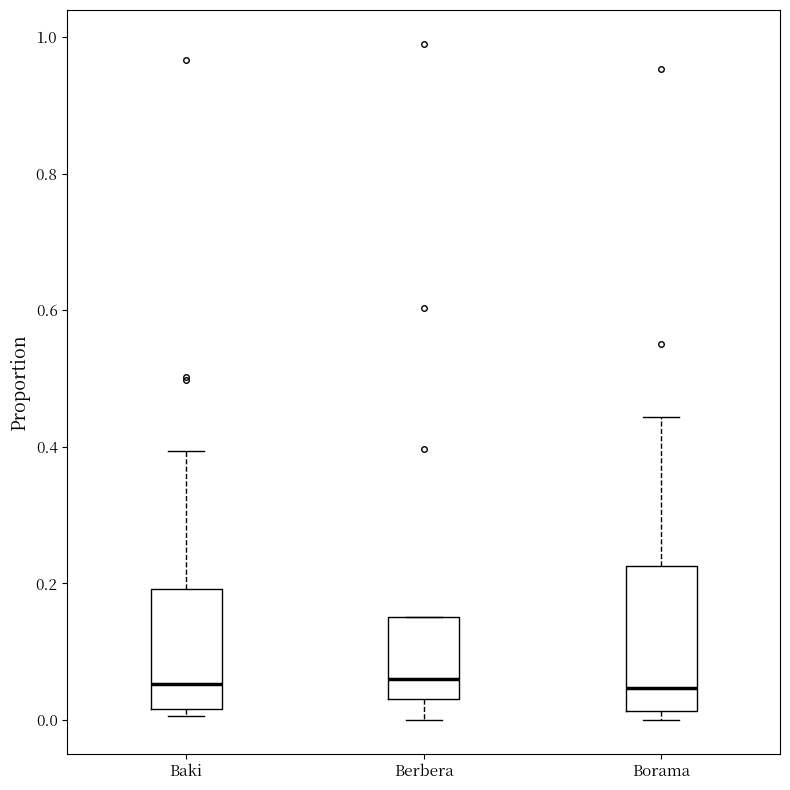

Reading left to right, transcribe this box plot: for each box, give where its median line is, the range the box spans, and where its two whiskers end, as read against the y-axis. The values are not printed on the chart, so give them approximately, as read against the axis.

Baki: median 0.06, box 0.02 to 0.20, whiskers 0.00 to 0.40
Berbera: median 0.06, box 0.04 to 0.16, whiskers 0.00 to 0.16
Borama: median 0.04, box 0.02 to 0.22, whiskers 0.00 to 0.44